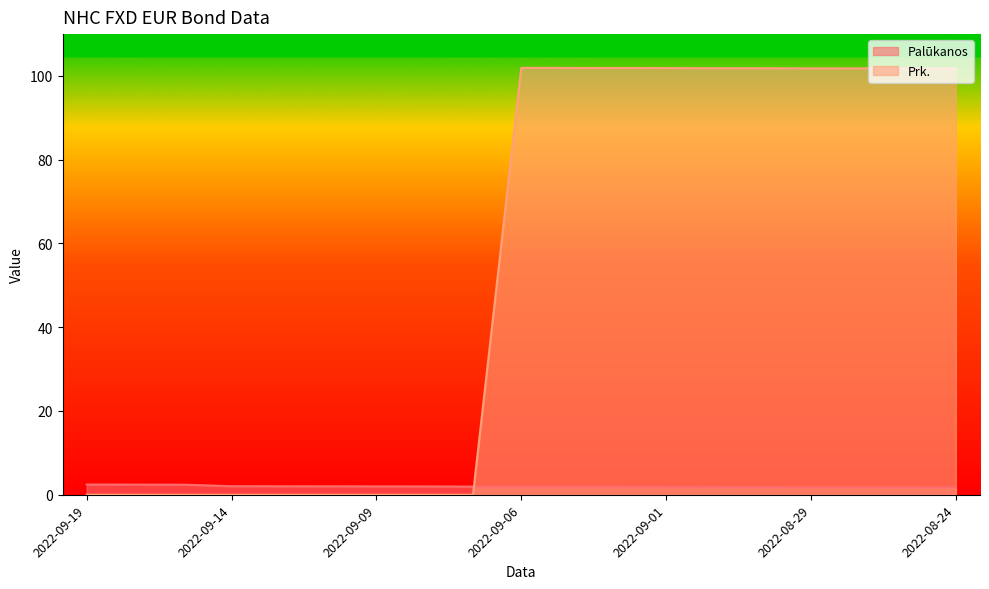

At which label is Palūkanos closest to 2?

2022-09-09